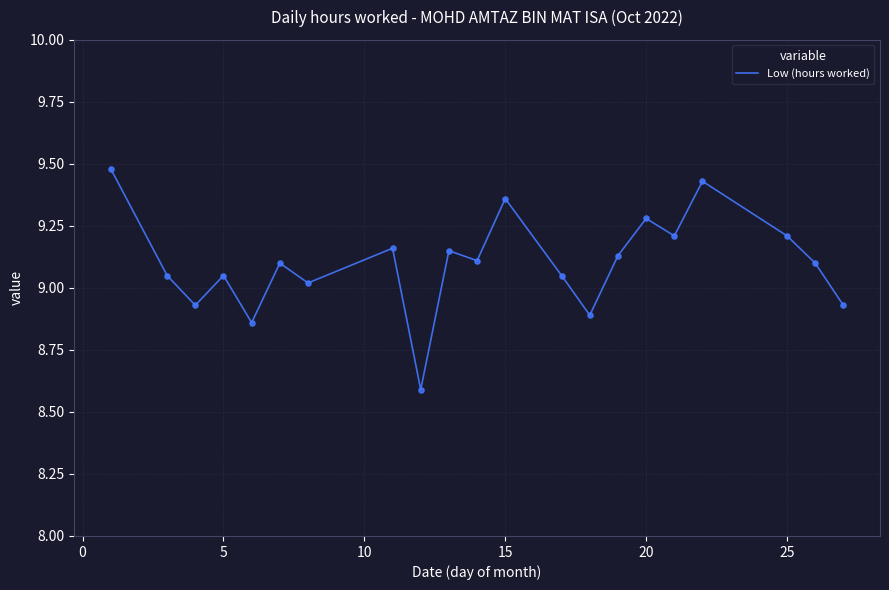

What is the smallest value displayed?

8.6